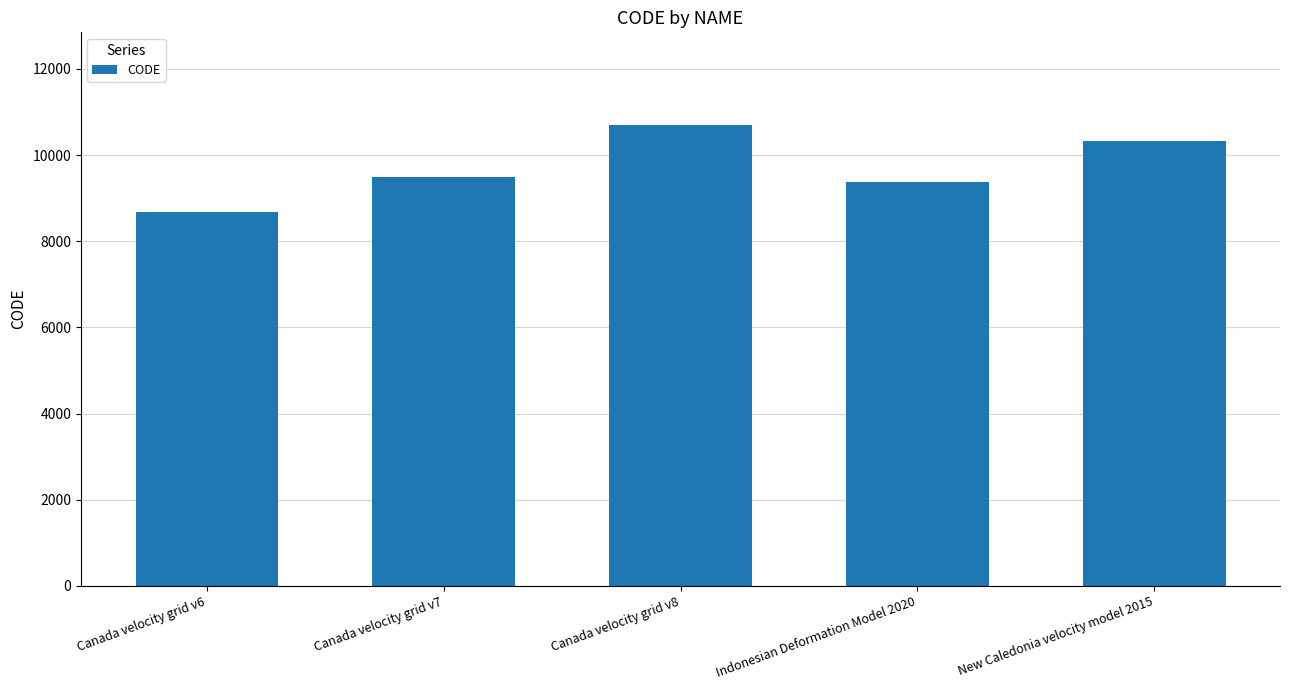

What is the change in value from Canada velocity grid v8 to New Caledonia velocity model 2015?

-384